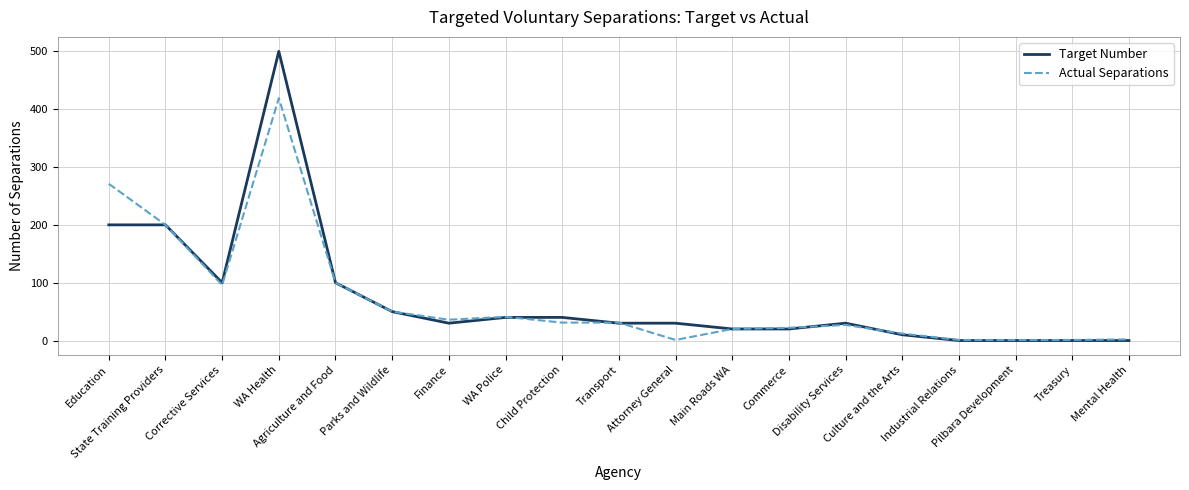

Does the chart display data point markers on the line(s)?

No